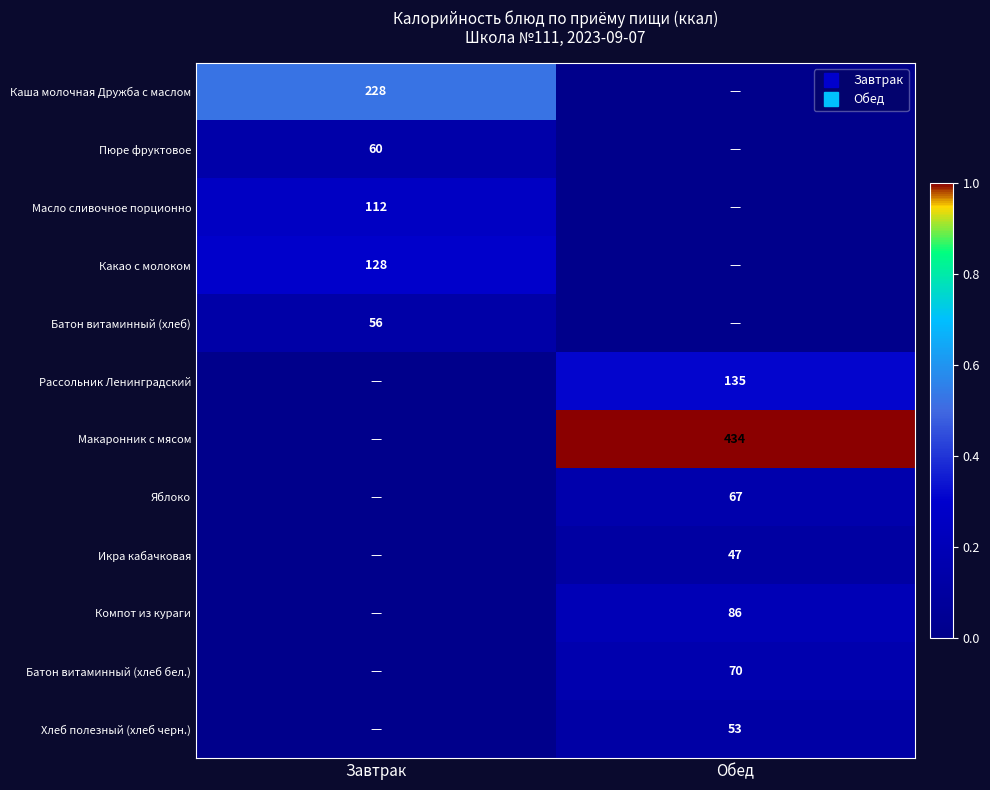

Which has a higher value, Обед or Завтрак?

Завтрак